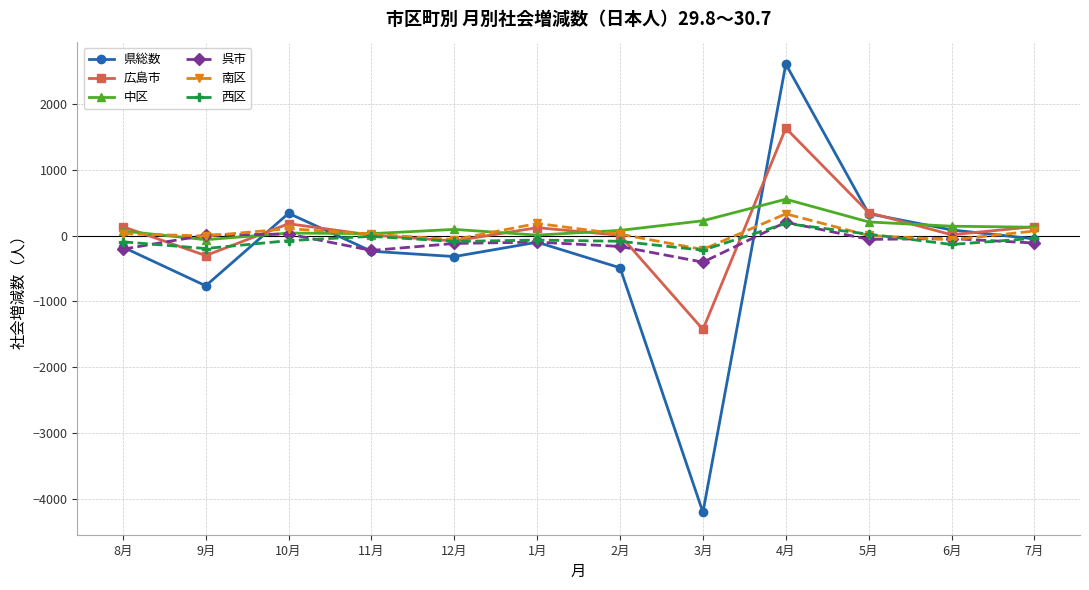

At which label does 呉市 first exceed -99?

9月